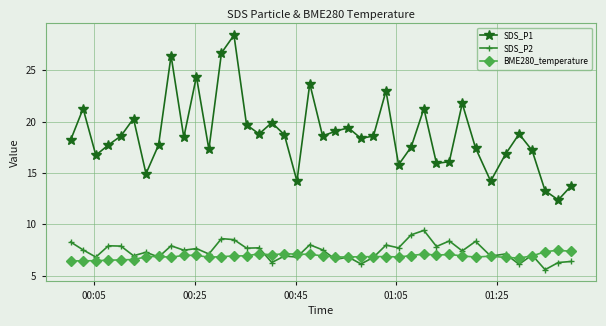

What is the difference between the maximum and minimum values in the SDS_P2 series?

3.8